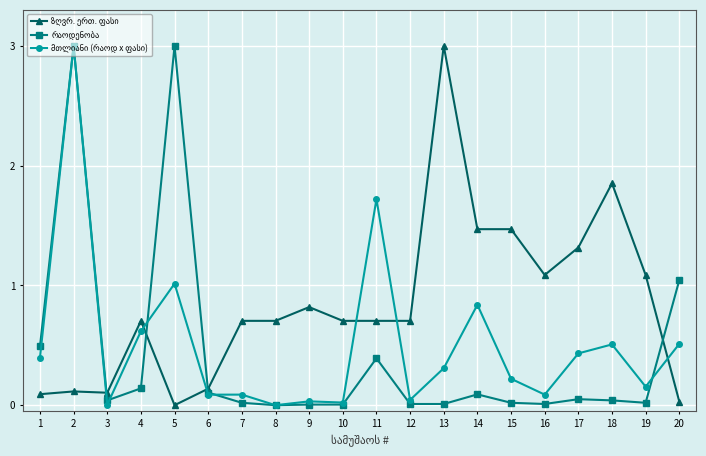

What is the difference between the highest and lowest values at 14?

1.4